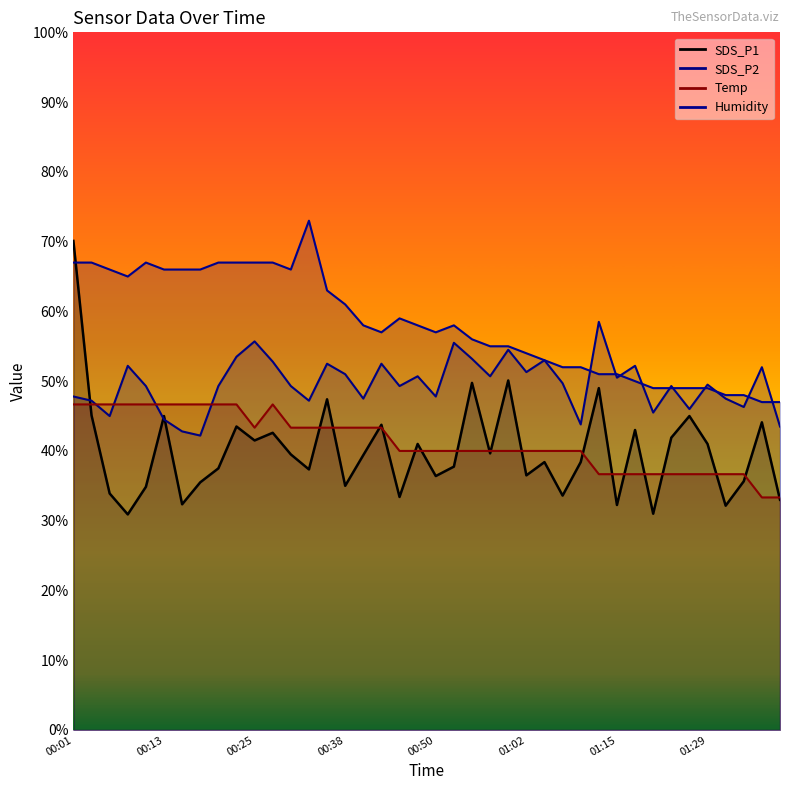

At 01:12, list the series in order from largest to smallest.

SDS_P2, Humidity, SDS_P1, Temp